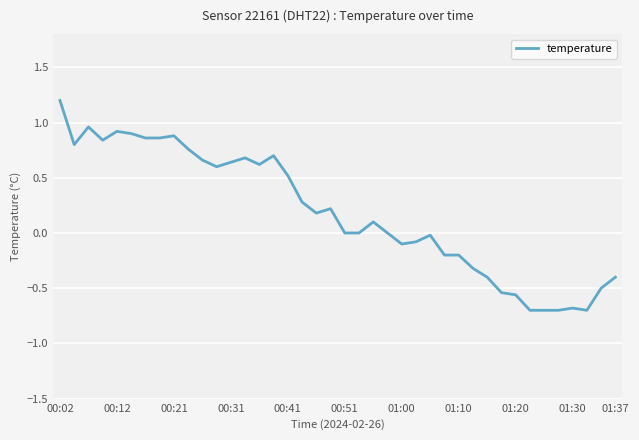

What is the sum of all values?

7.4